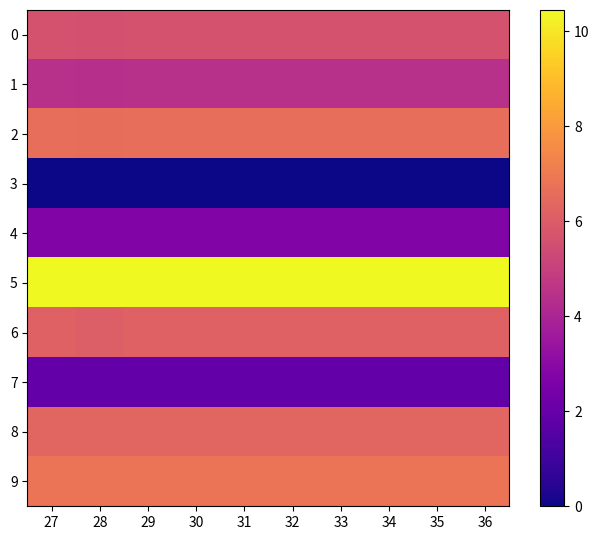

What is the spread (max minus min) of values at 28?

10.4